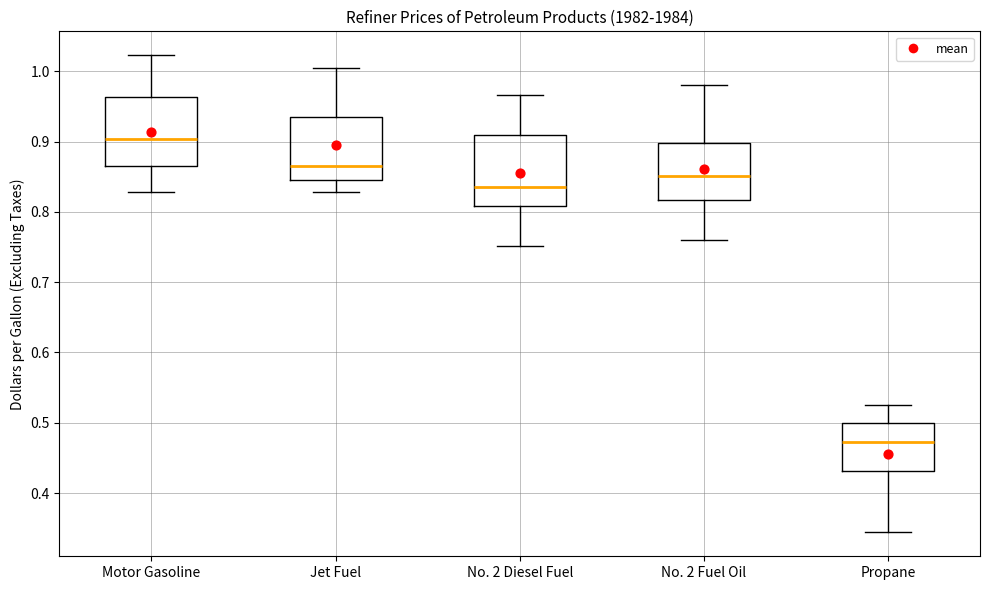

Which box has the lowest median line?

Propane